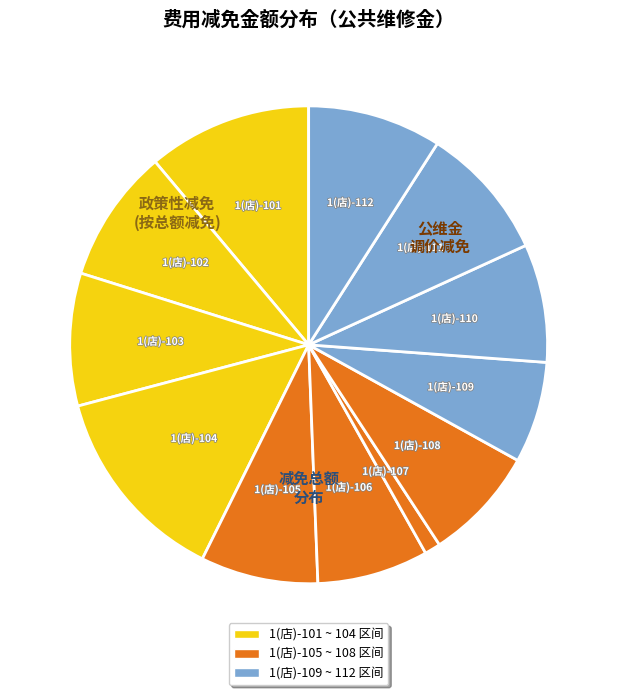

The 1(店)-112 slice represents 9% of the pie. True or false?

True